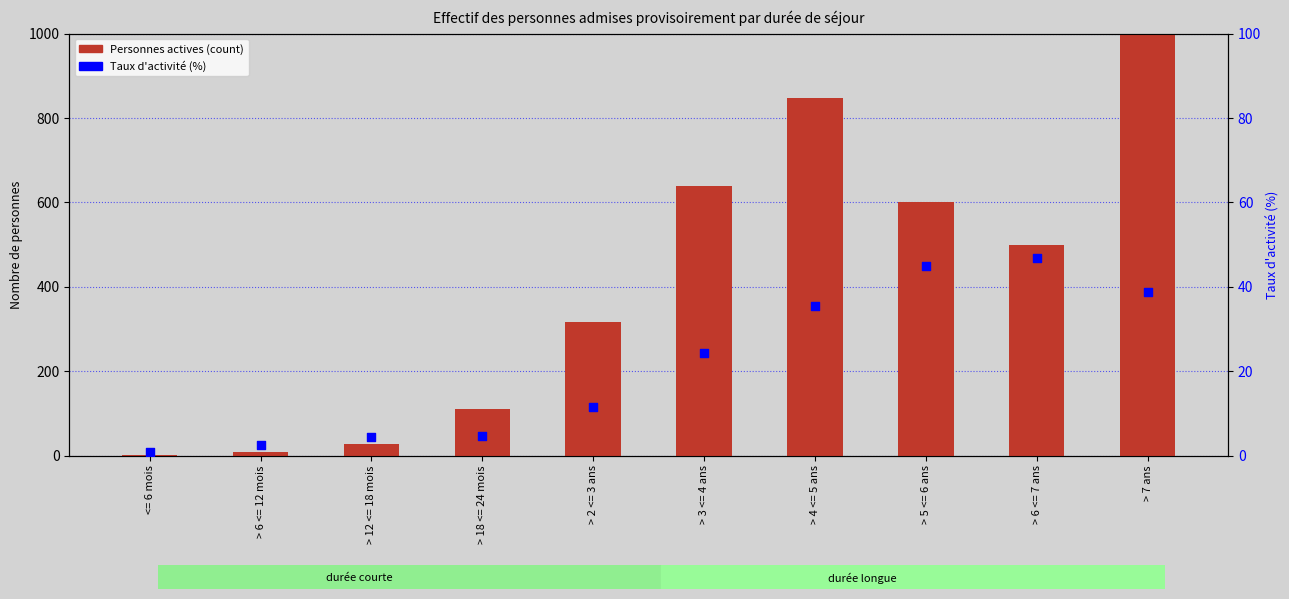

Which series reaches the maximum Y coordinate?

Personnes actives (count)